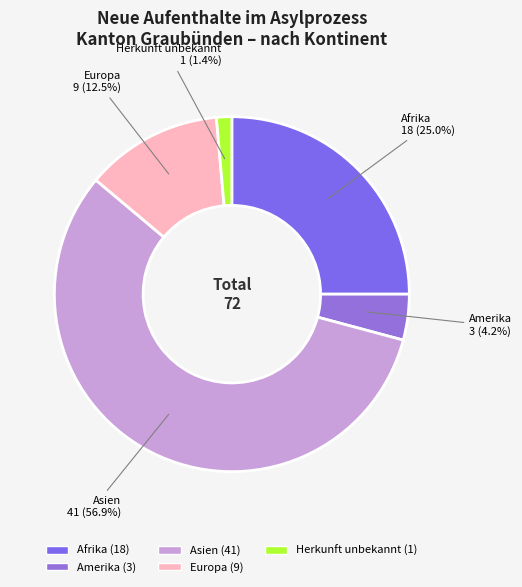

How many slices are in this pie chart?

5